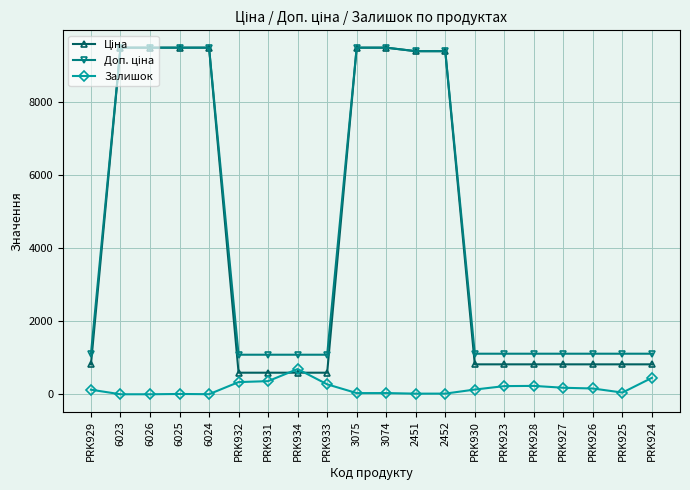

How many data points in Залишок are less than 129?

10